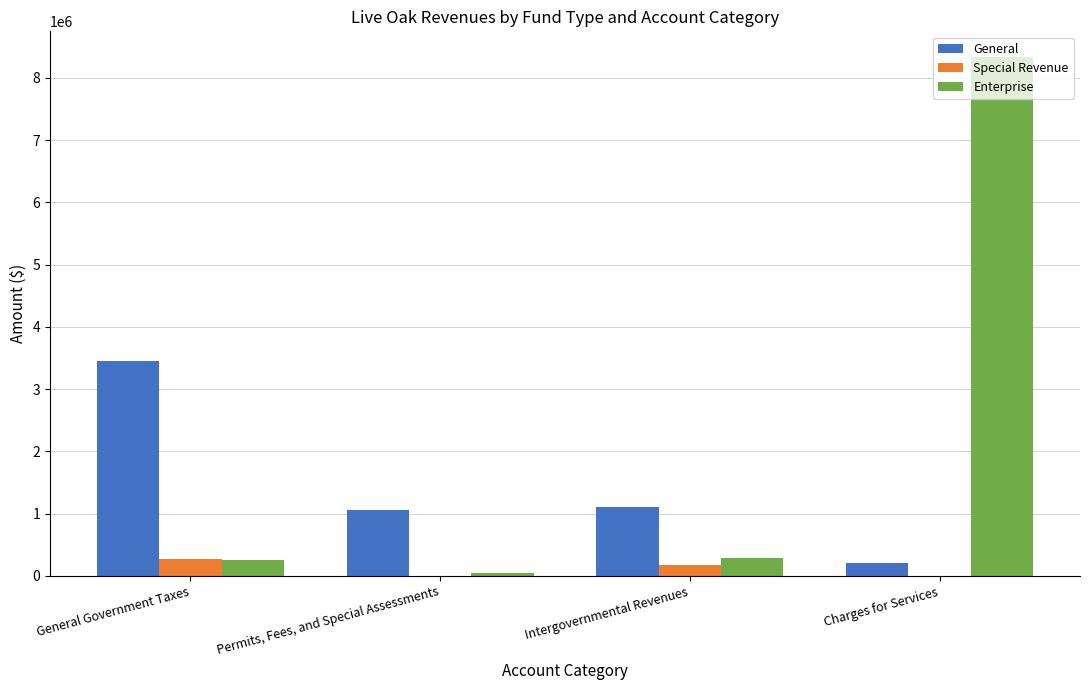

Are the bars horizontal?

No